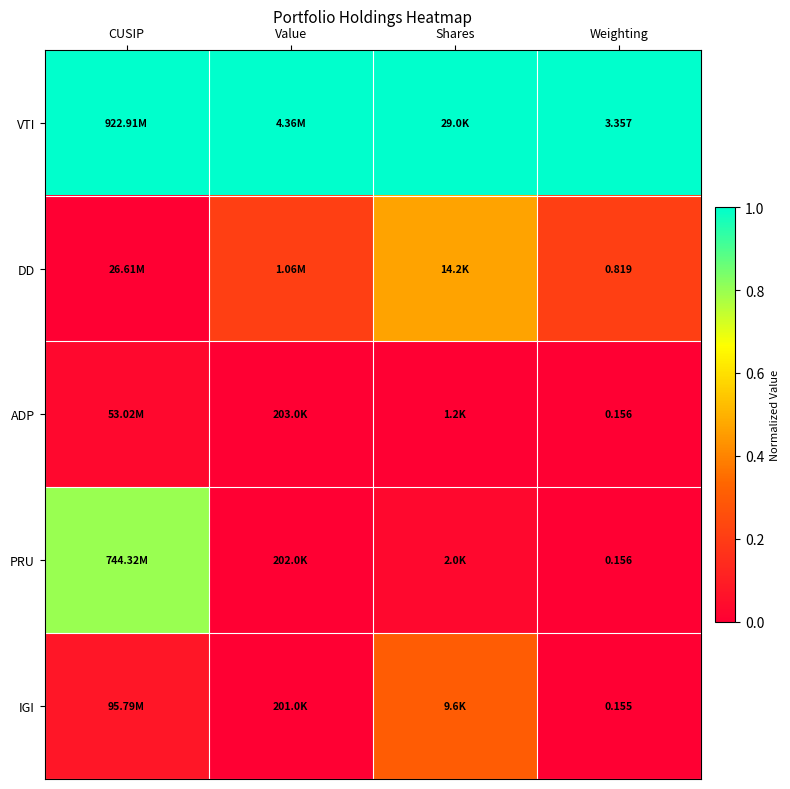

The VTI series shows 1.0 at Shares. True or false?

True